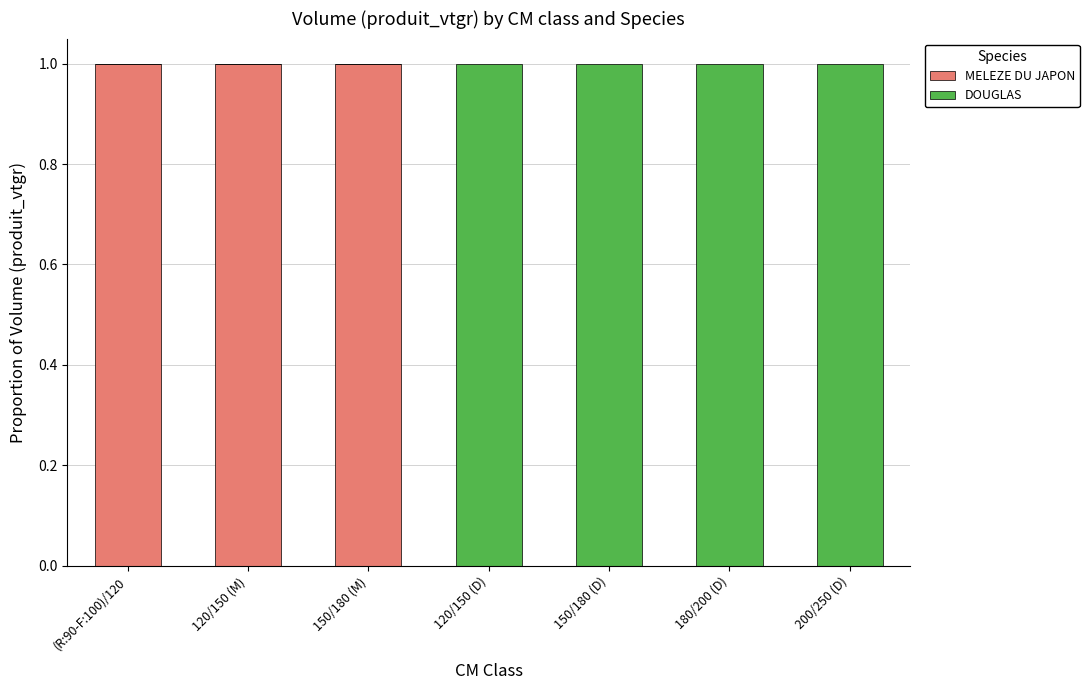

What are all the series names shown in the legend?

MELEZE DU JAPON, DOUGLAS